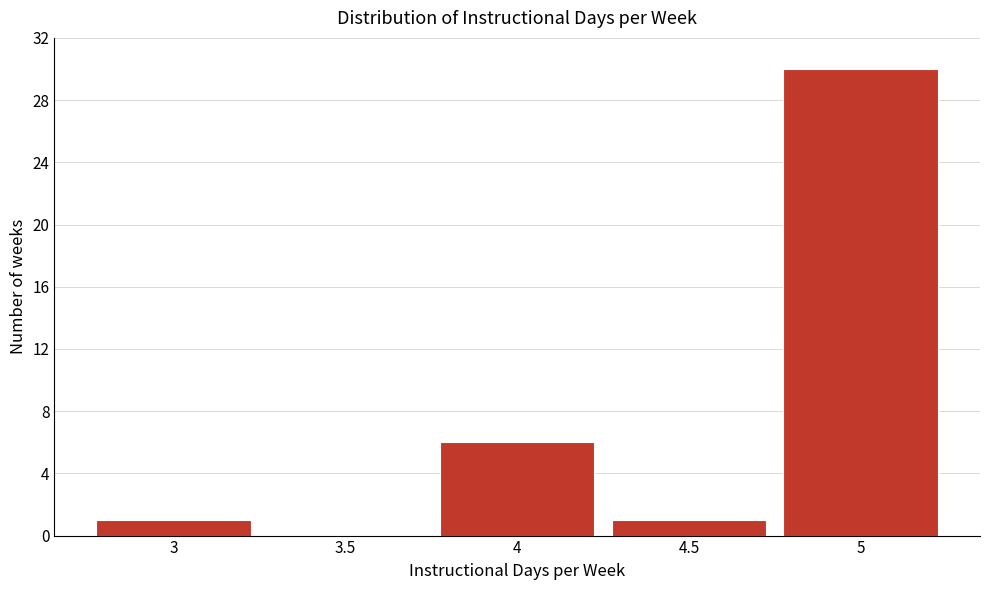

Reading left to right, transcribe this chart: for each bar, give the range it covers on the x-axis and its height. The values are not printed on the chart, so give them approximately, as read against the axis.

2.75 to 3.25: 1
3.25 to 3.75: 0
3.75 to 4.25: 6
4.25 to 4.75: 1
4.75 to 5.25: 30